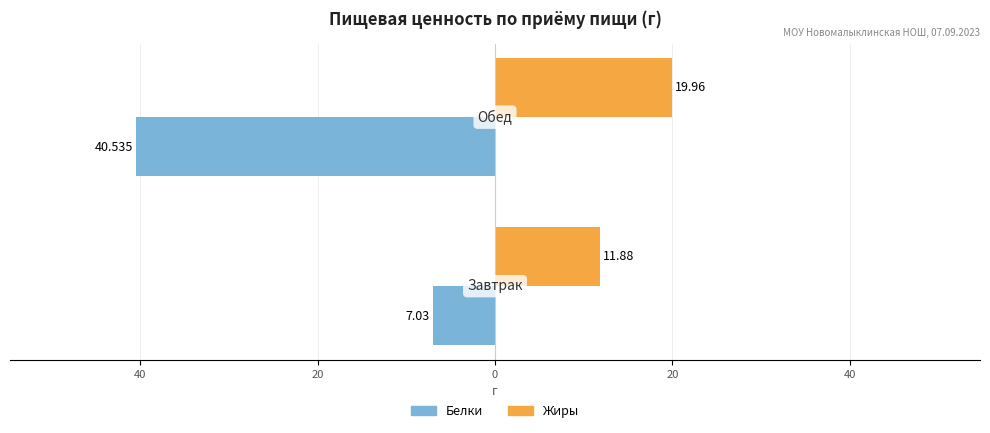

What are all the series names shown in the legend?

Белки, Жиры